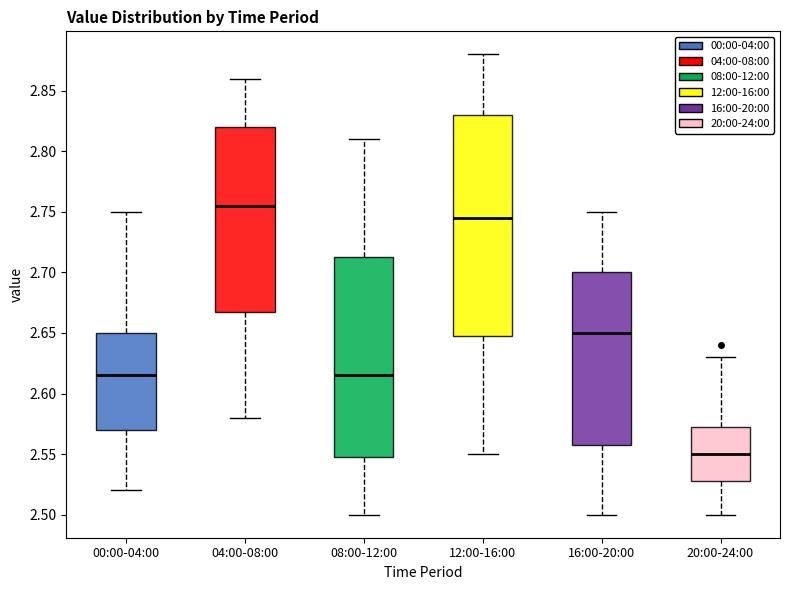

Which box is the tallest, from its lower edge to its upper edge?

12:00-16:00